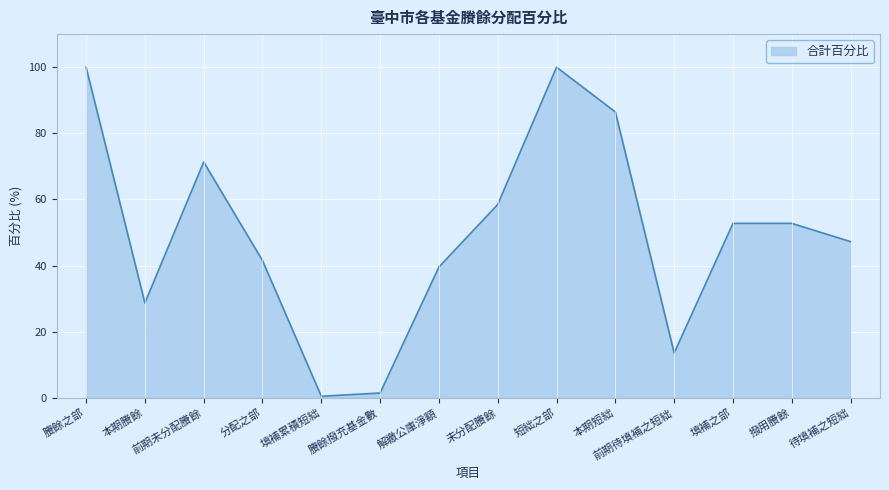

What is the greatest value displayed?

100.0